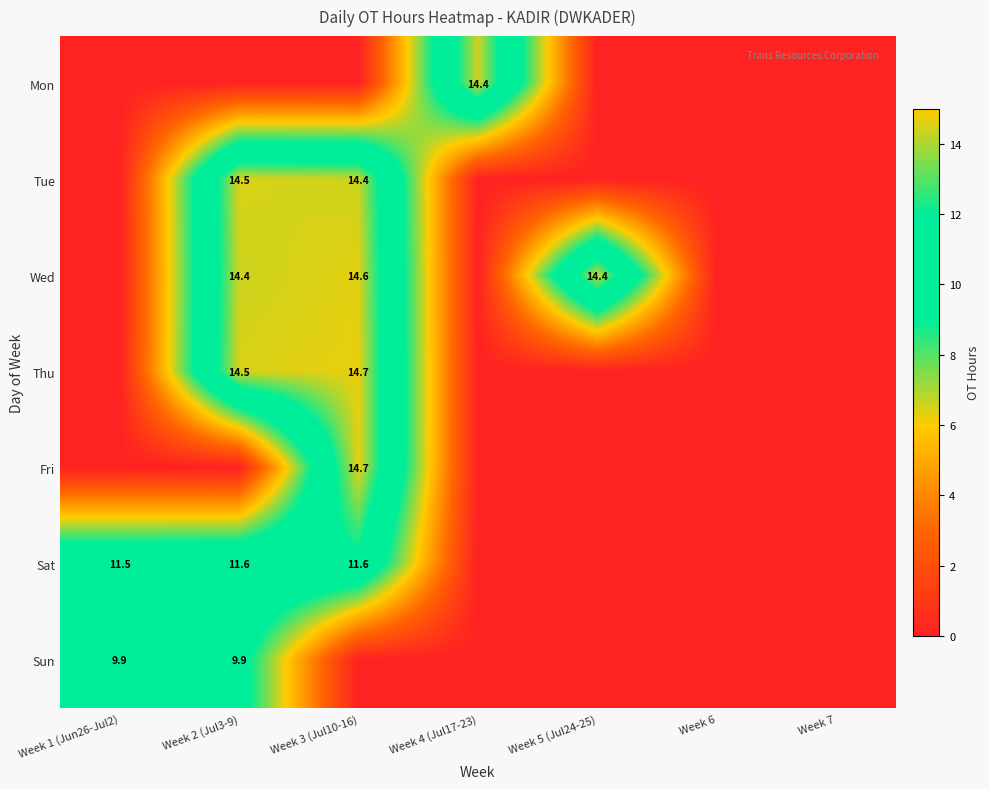

How many distinct data groups are displayed?

7